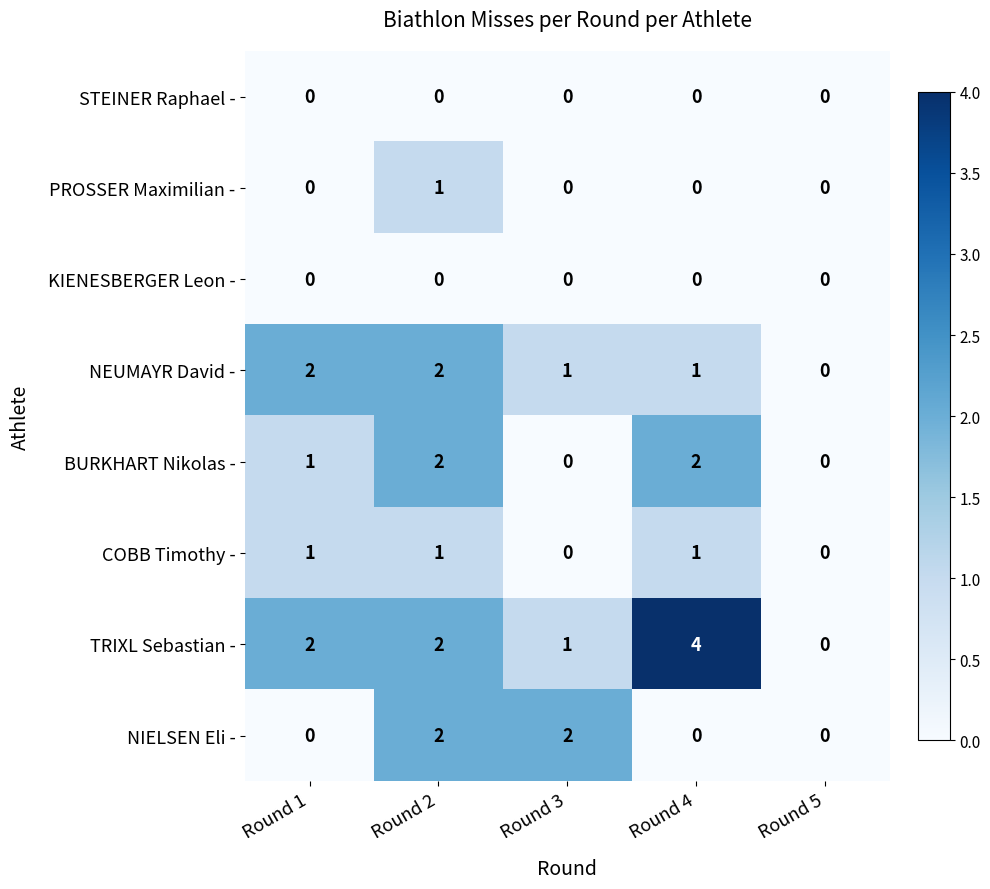

At which category is the sum across all series the highest?

Round 2